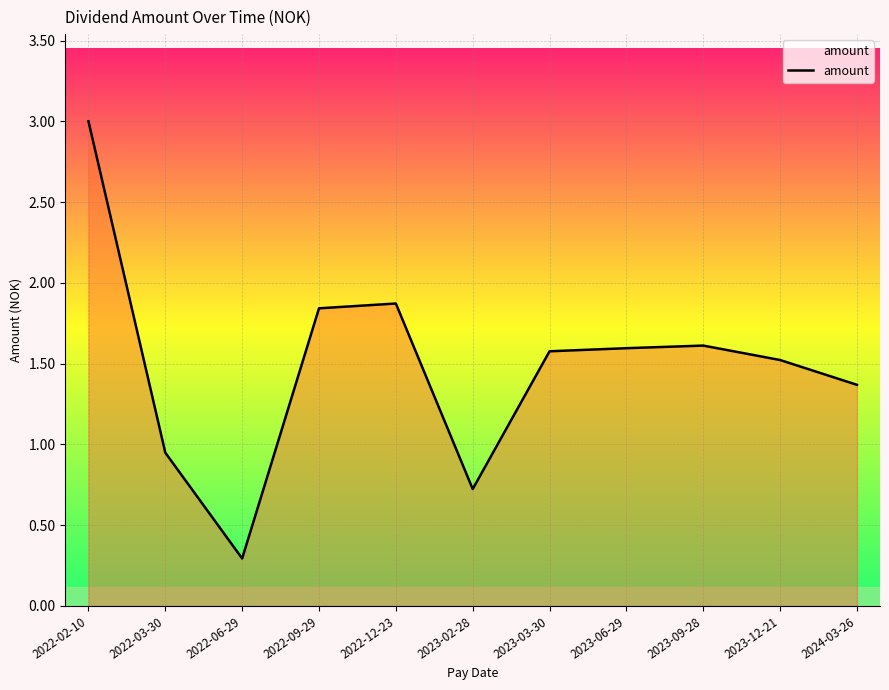

What is the smallest value displayed?

0.3